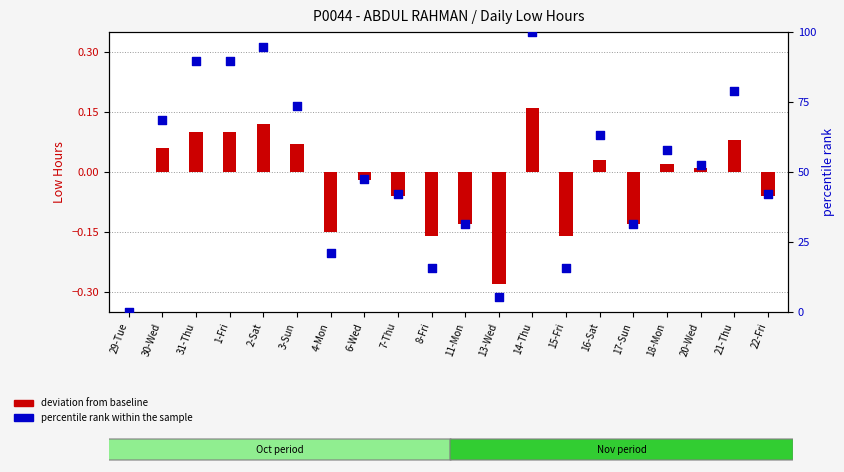

Which series contains the lowest Y value?

deviation from baseline